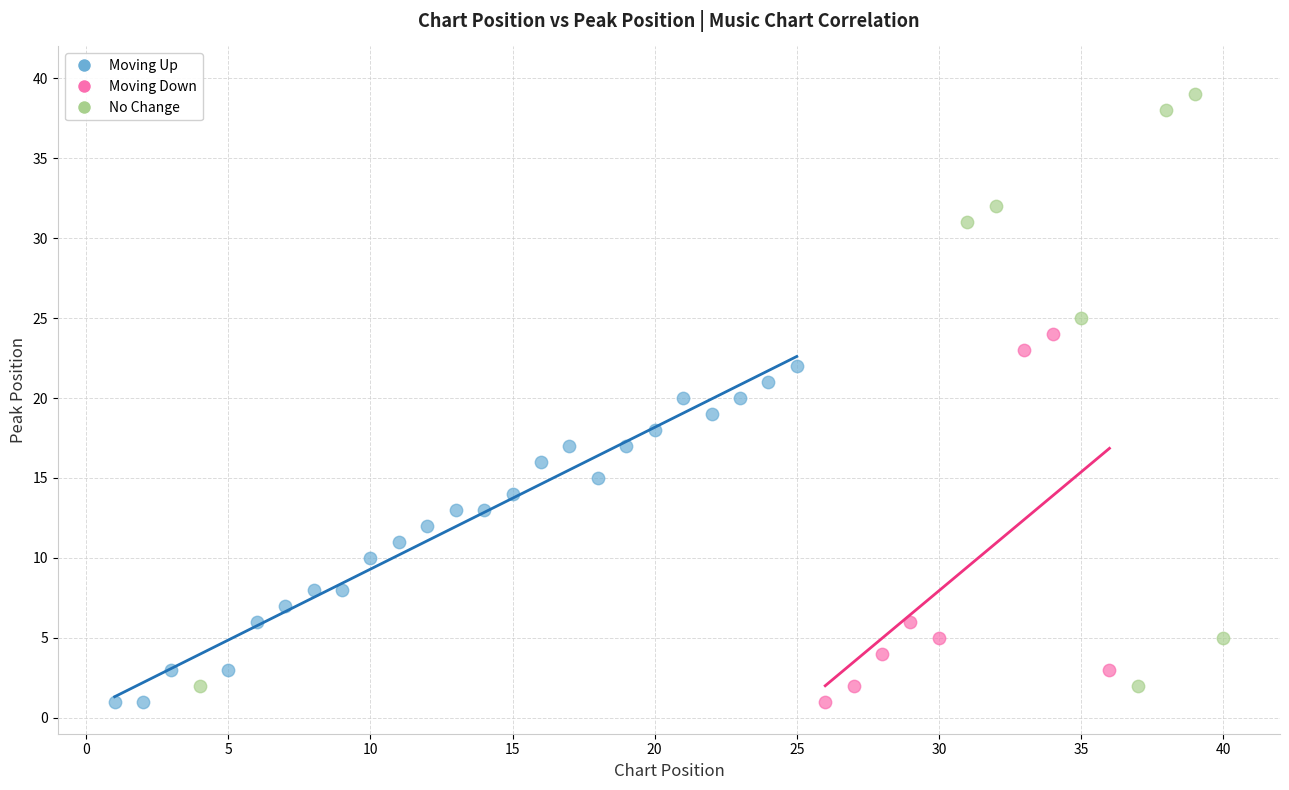

Which series reaches the maximum Y coordinate?

No Change